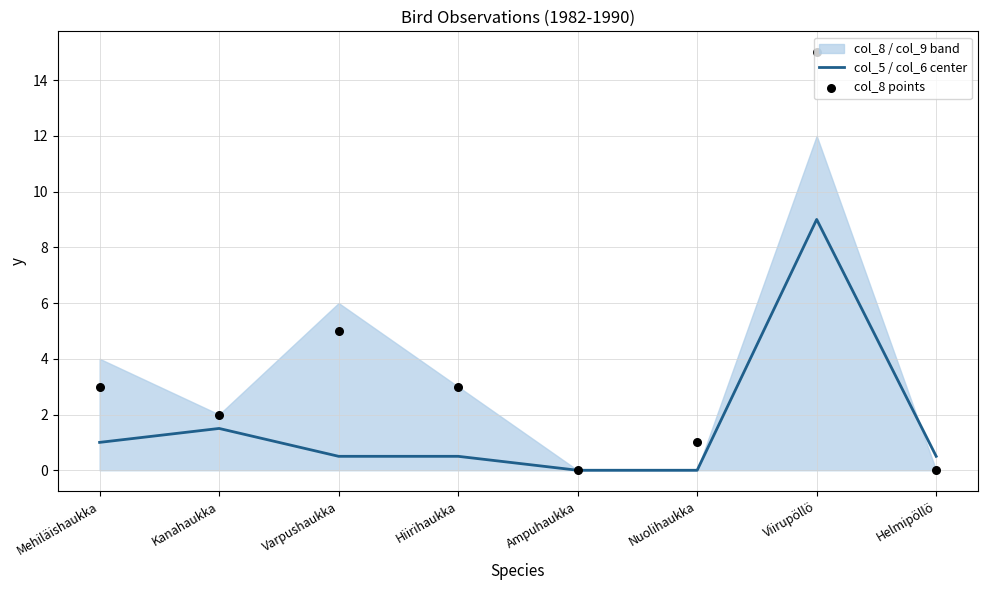

Which series reaches the maximum Y coordinate?

col_8 points